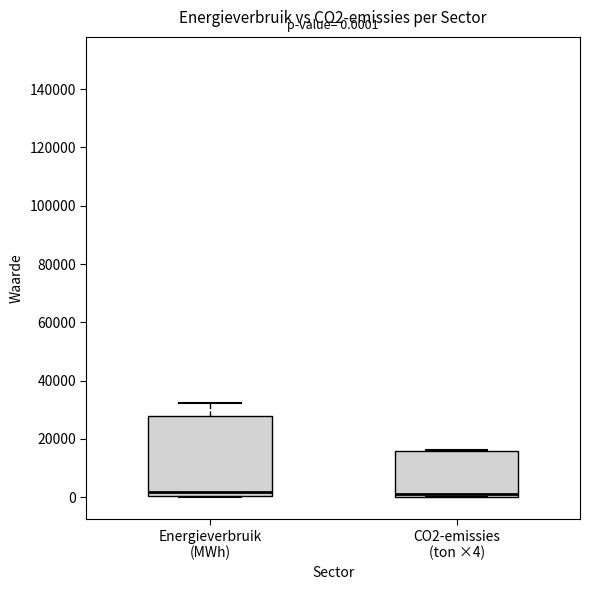

Comparing the boxes themselves (not the whiskers), which one is the tallest?

Energieverbruik (MWh)